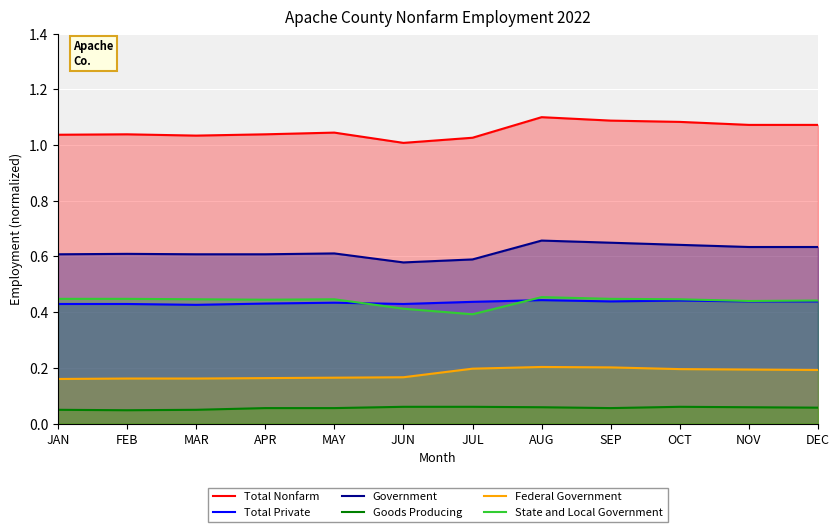

How many Goods Producing values are between 0 and 1?

12